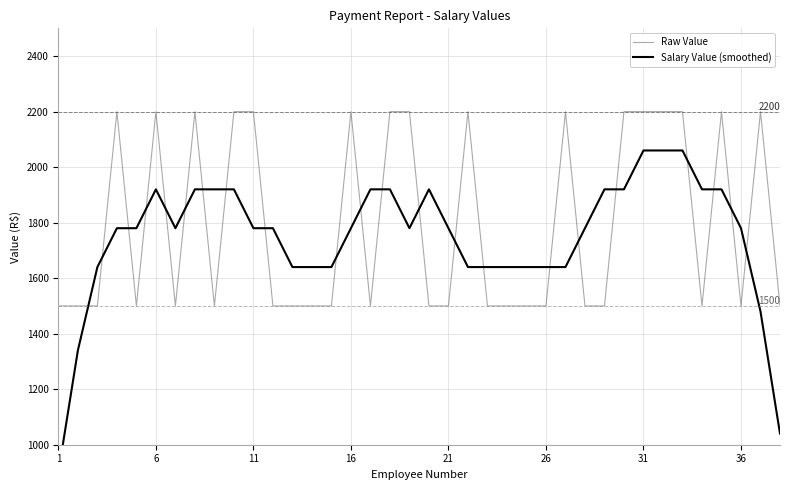

How many Raw Value values are between 1500 and 2200?

38